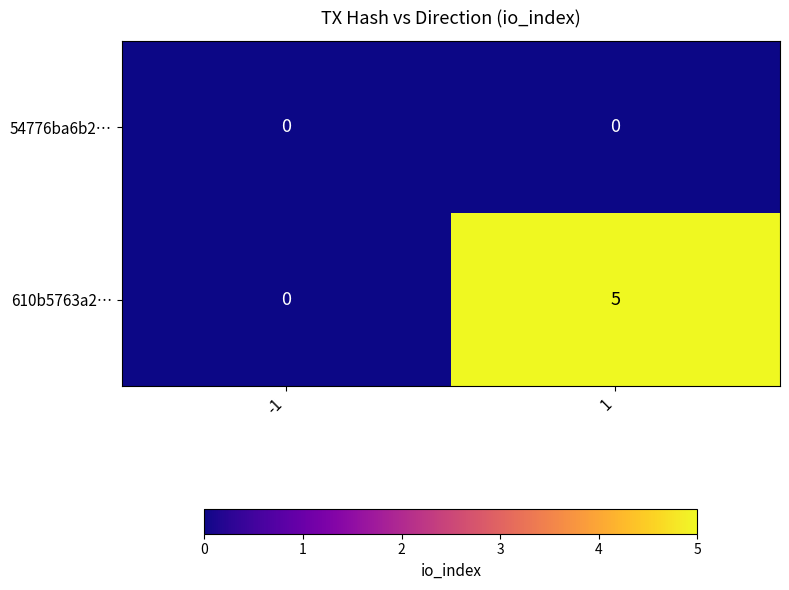

List the series in order of their peak value, highest first.

610b5763a2…, 54776ba6b2…